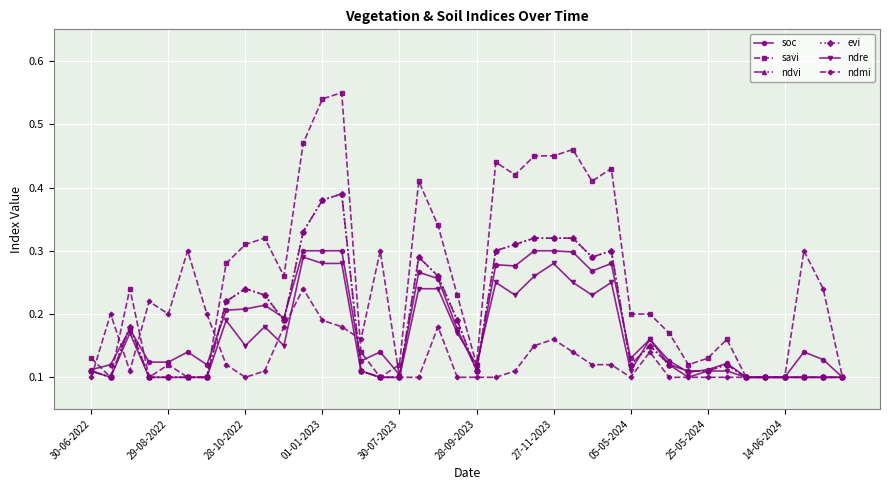

Is this an area chart (filled region under the line)?

No